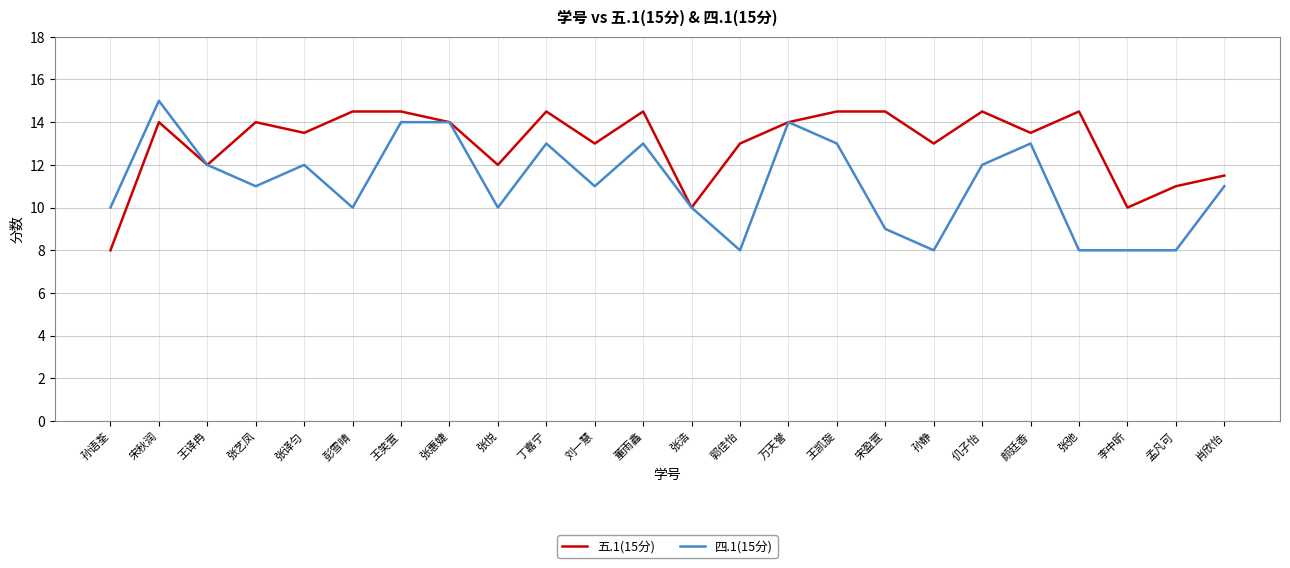

True or false: 四.1(15分) has a value of 8.0 at 颜廷香.

False